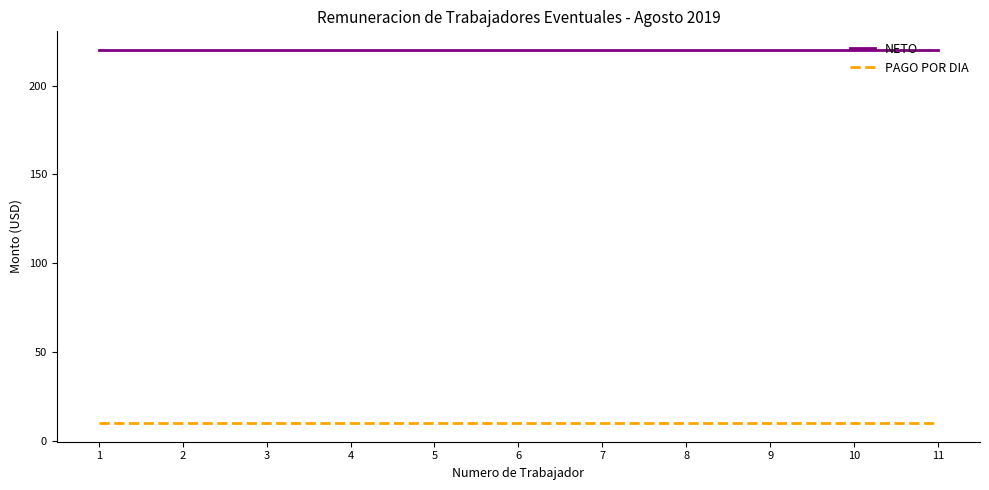

True or false: NETO and PAGO POR DIA intersect in this chart.

False